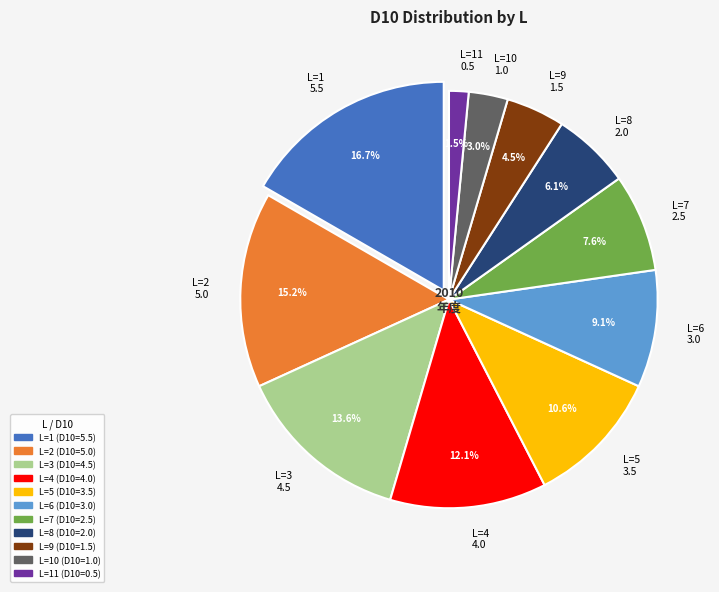

What portion of the pie excludes L=7 2.5?

92.4%